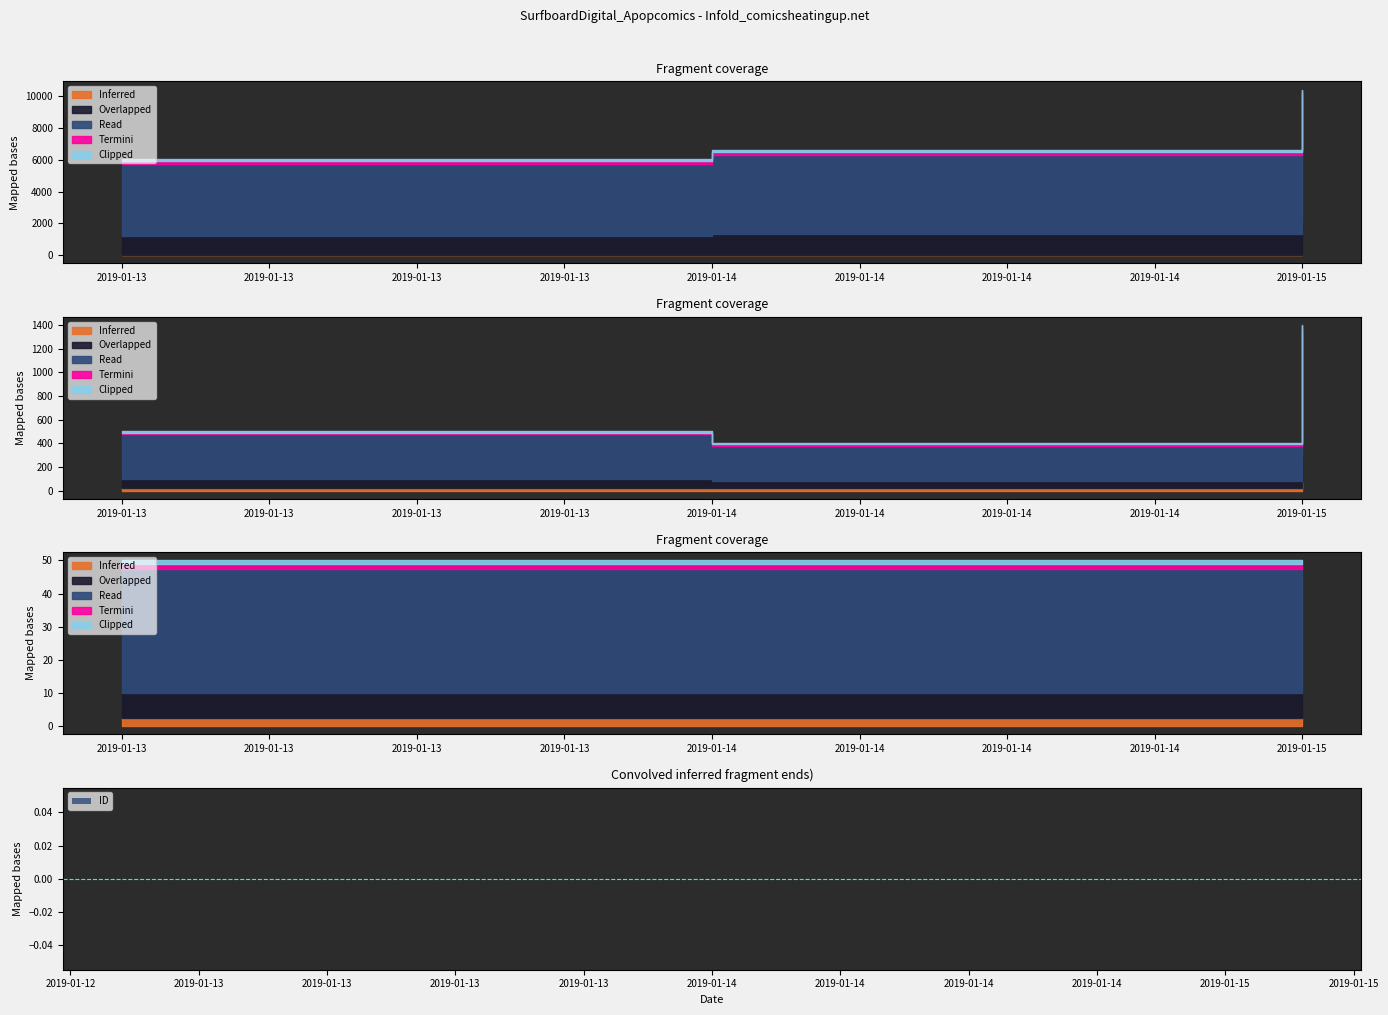

How many groups of bars are there?

3